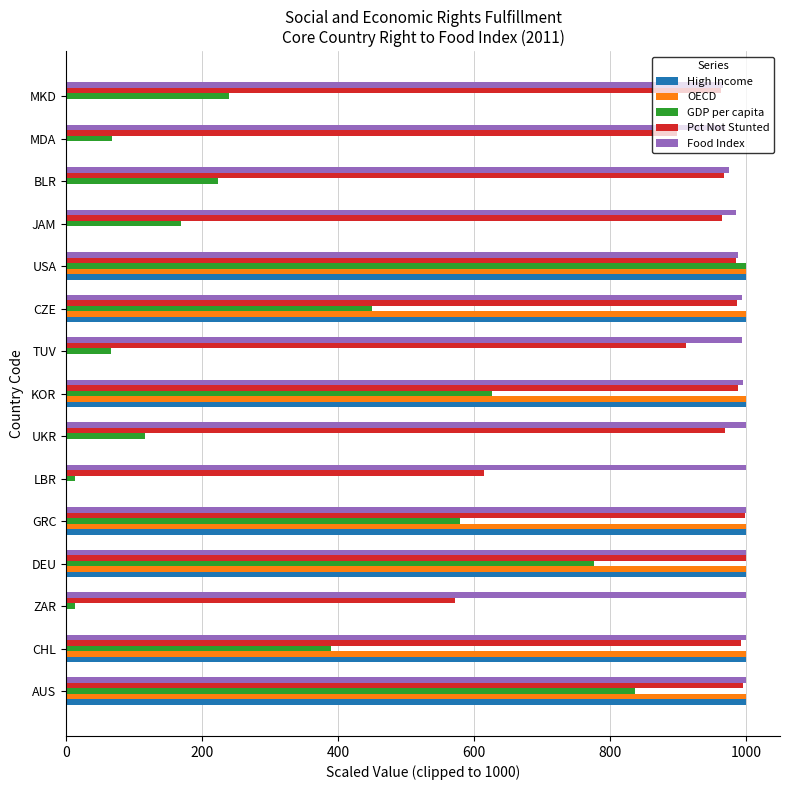

What is the highest value of the GDP per capita series?

1000.0